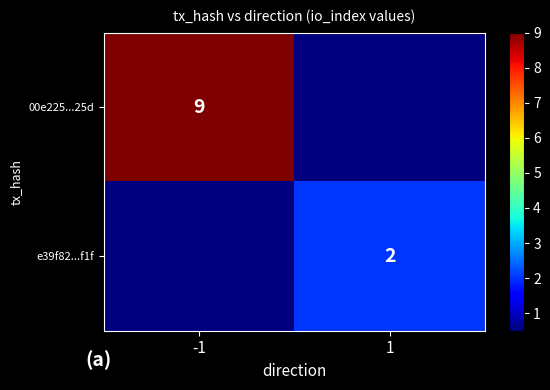

True or false: 00e225...25d has a value of 5 at -1.

False